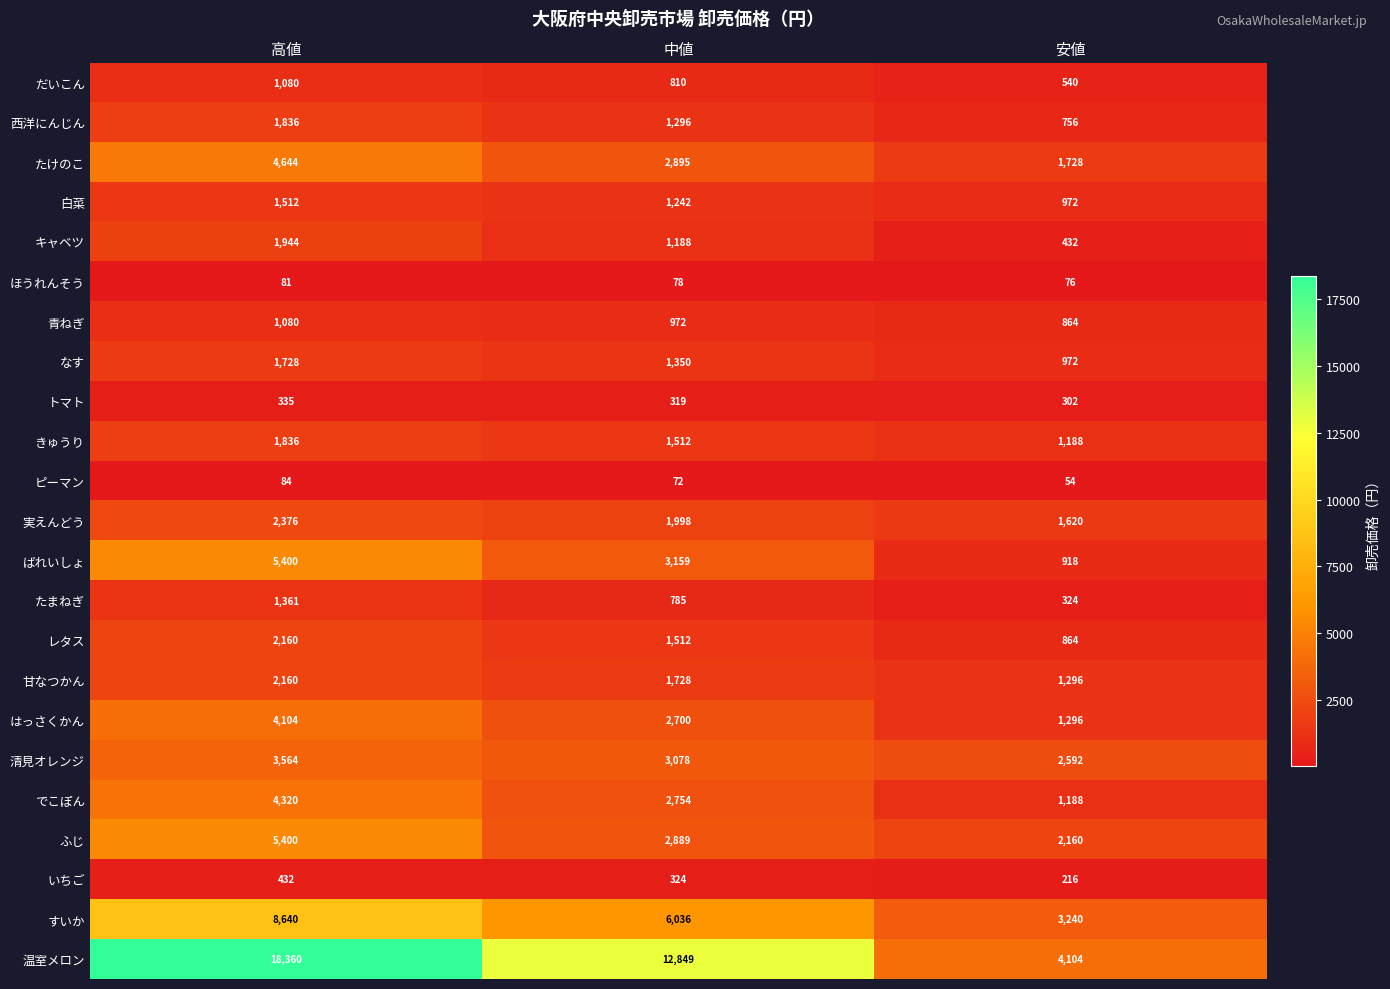

What is the difference between the maximum and second lowest values in the ほうれんそう series?

3